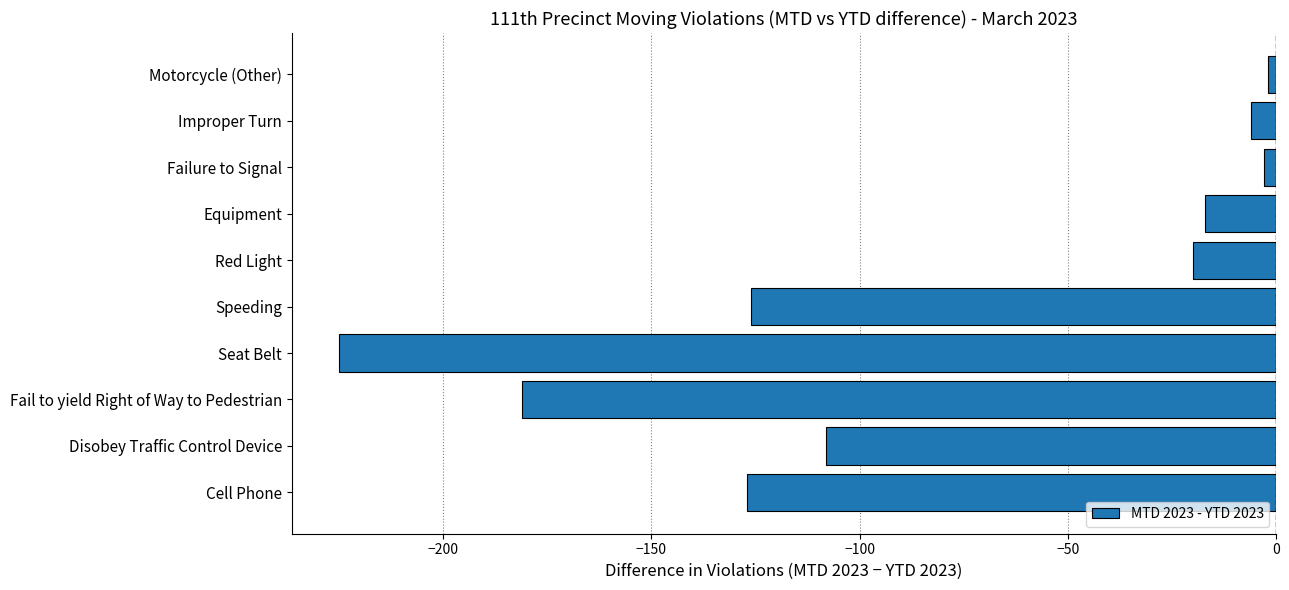

At which category does the chart reach its minimum across all series?

Seat Belt